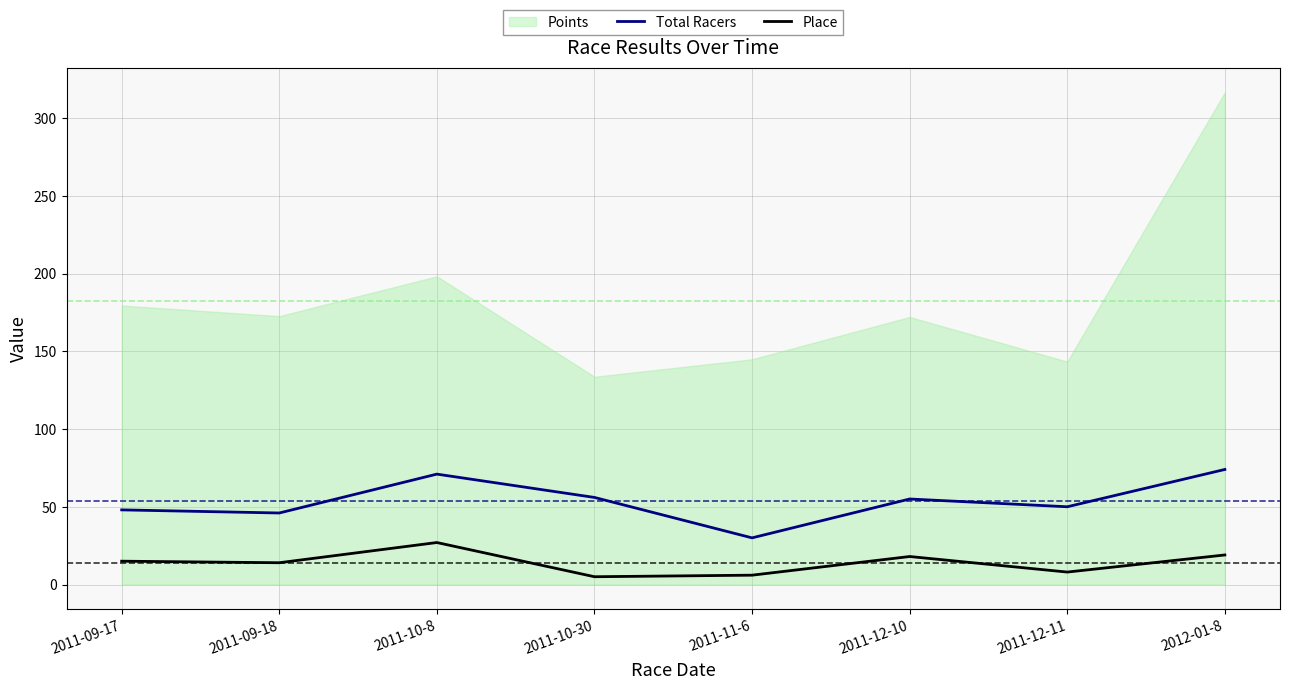

Is the value of Place at 2011-09-17 greater than the value of Total Racers at 2012-01-8?

No